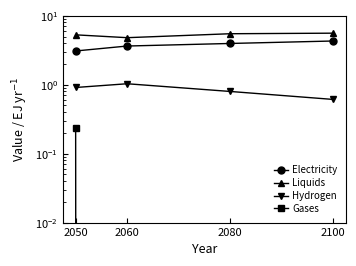

Which series has the largest range (max minus min)?

Electricity